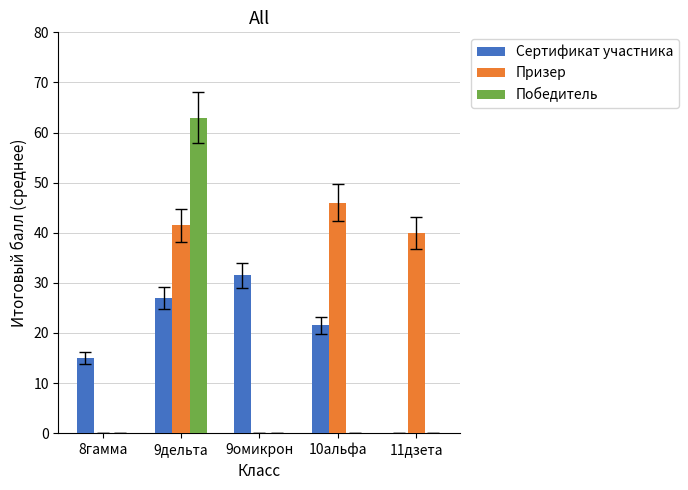

Which label corresponds to the largest value in the chart?

9дельта